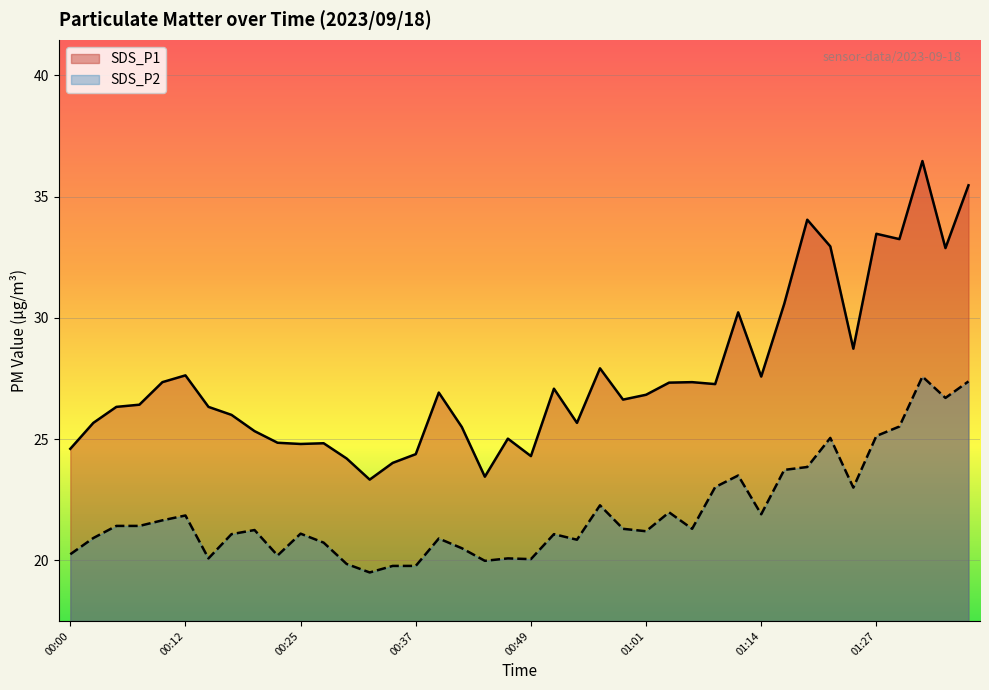

Reading right to left, transcribe all the data shown in this chart.

SDS_P1: 01:37=35.5	01:34=32.9	01:32=36.5	01:29=33.2	01:27=33.5	01:24=28.7	01:22=33.0	01:19=34.0	01:17=30.6	01:14=27.6	01:12=30.2	01:09=27.3	01:06=27.4	01:04=27.3	01:01=26.8	00:59=26.6	00:56=27.9	00:54=25.7	00:52=27.1	00:49=24.3	00:47=25.0	00:44=23.4	00:42=25.5	00:39=26.9	00:37=24.4	00:34=24.0	00:32=23.3	00:29=24.2	00:27=24.8	00:25=24.8	00:22=24.9	00:20=25.3	00:17=26.0	00:15=26.3	00:12=27.6	00:10=27.4	00:08=26.4	00:05=26.3	00:03=25.7	00:00=24.6
SDS_P2: 01:37=27.4	01:34=26.7	01:32=27.6	01:29=25.5	01:27=25.1	01:24=23.0	01:22=25.1	01:19=23.9	01:17=23.7	01:14=21.9	01:12=23.5	01:09=23.0	01:06=21.3	01:04=22.0	01:01=21.2	00:59=21.3	00:56=22.3	00:54=20.9	00:52=21.1	00:49=20.1	00:47=20.1	00:44=20.0	00:42=20.5	00:39=20.9	00:37=19.8	00:34=19.8	00:32=19.5	00:29=19.9	00:27=20.7	00:25=21.1	00:22=20.2	00:20=21.2	00:17=21.1	00:15=20.1	00:12=21.9	00:10=21.6	00:08=21.4	00:05=21.4	00:03=20.9	00:00=20.2